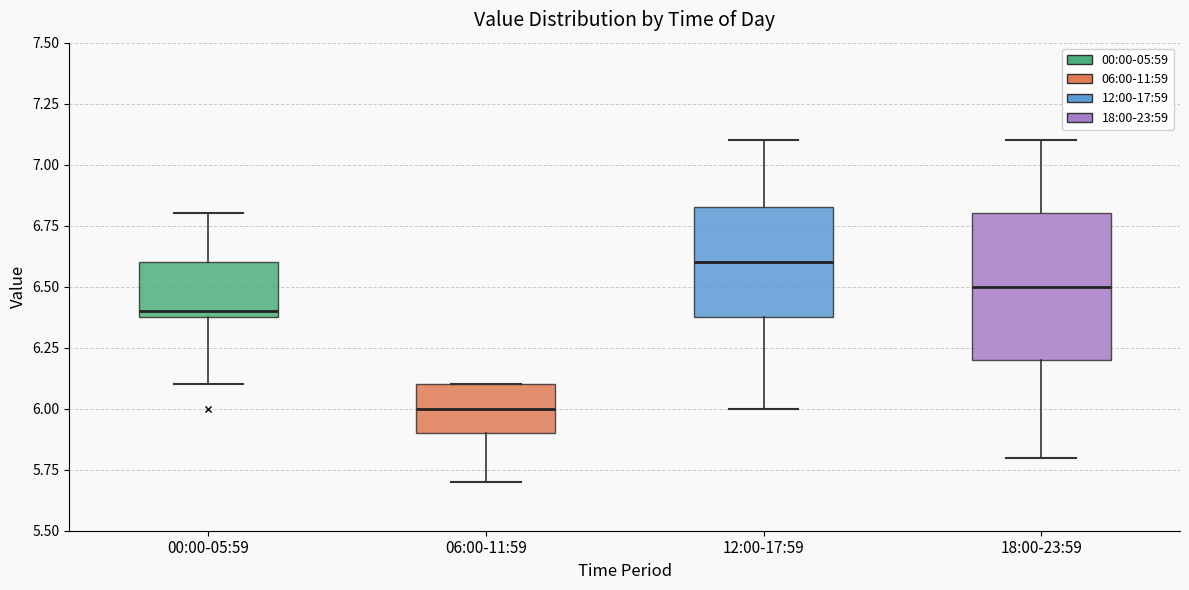

Comparing the boxes themselves (not the whiskers), which one is the tallest?

18:00-23:59